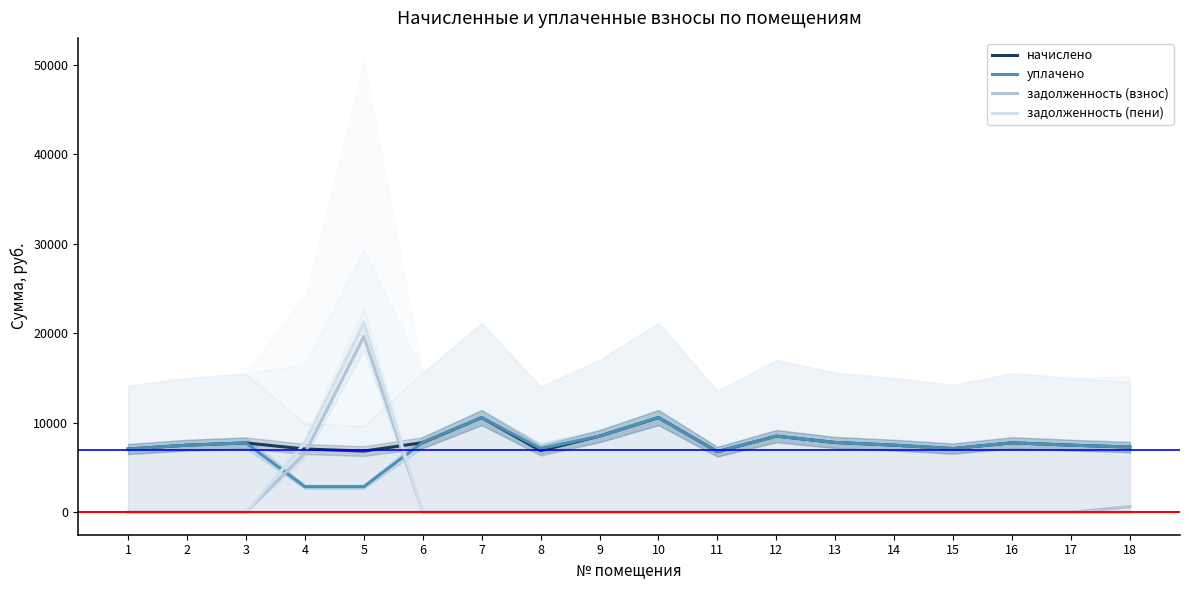

The value of задолженность (пени) at 15 is -9999.6. True or false?

False